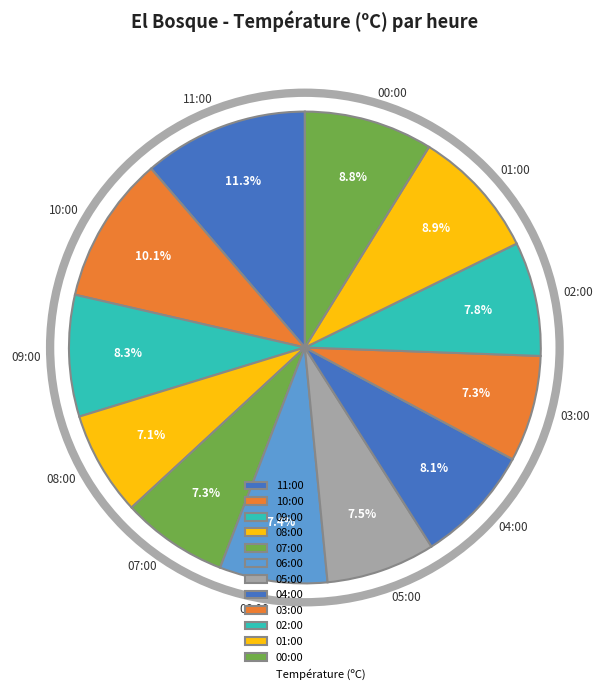

Combined, do 03:00 and 07:00 account for over 50%?

No